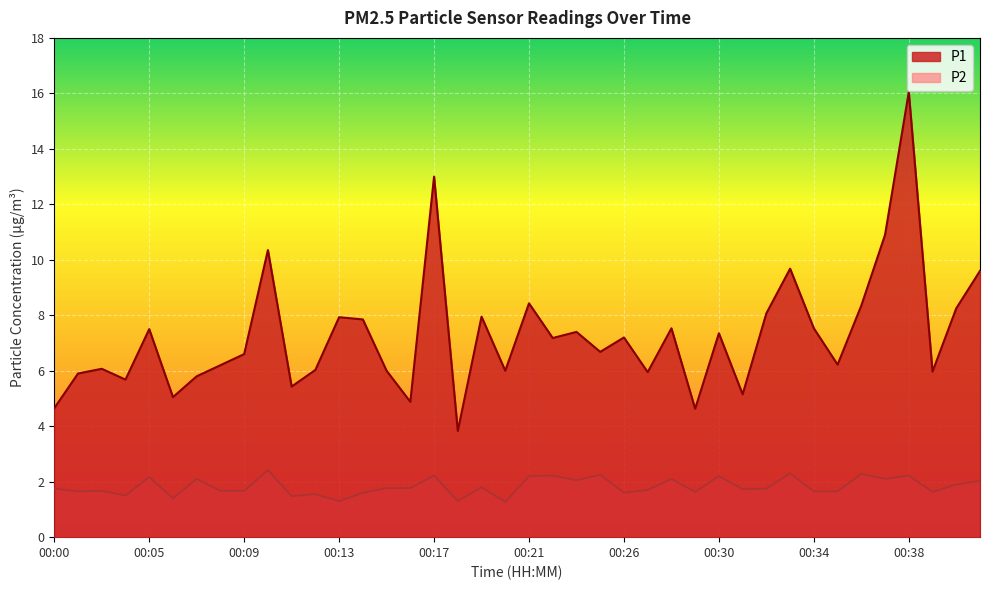

True or false: P1 and P2 intersect in this chart.

False